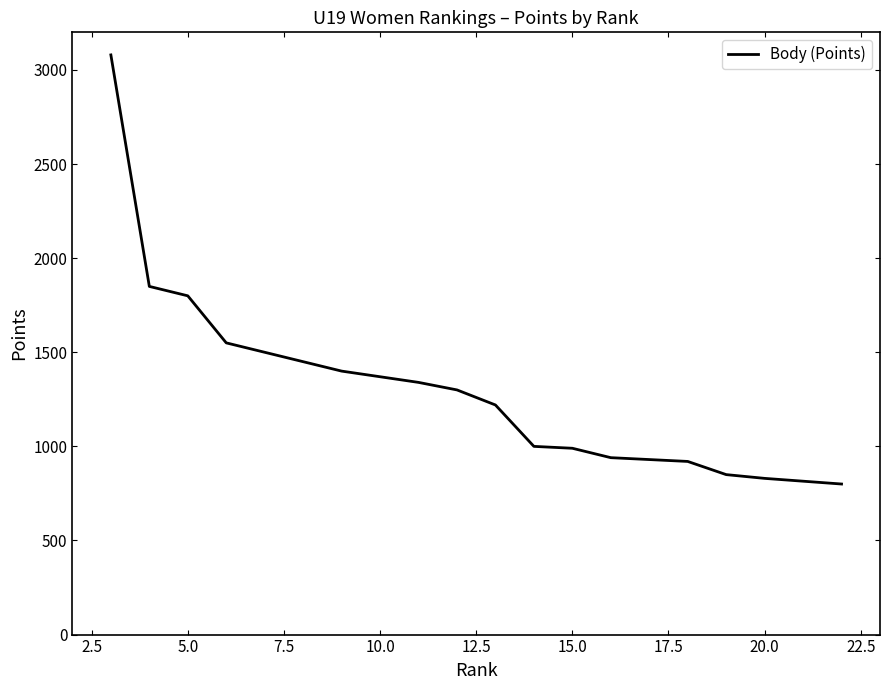

Reading left to right, transcribe all the data shown in this chart.

3080	1850	1800	1550	1550	1450	1400	1400	1340	1300	1220	1000	990	940	940	920	850	830	830	800